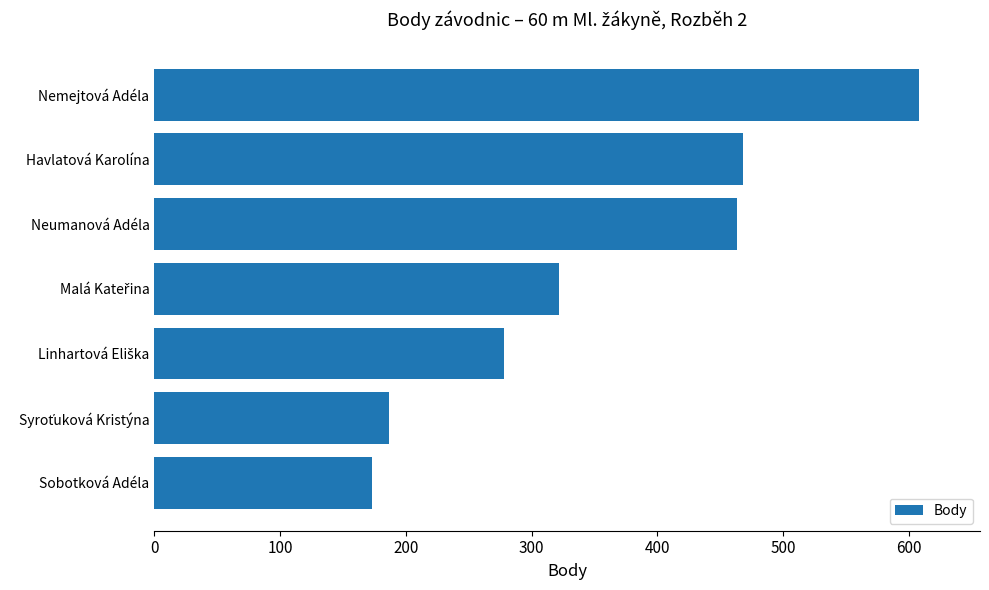

Count the number of data series in this chart.

1